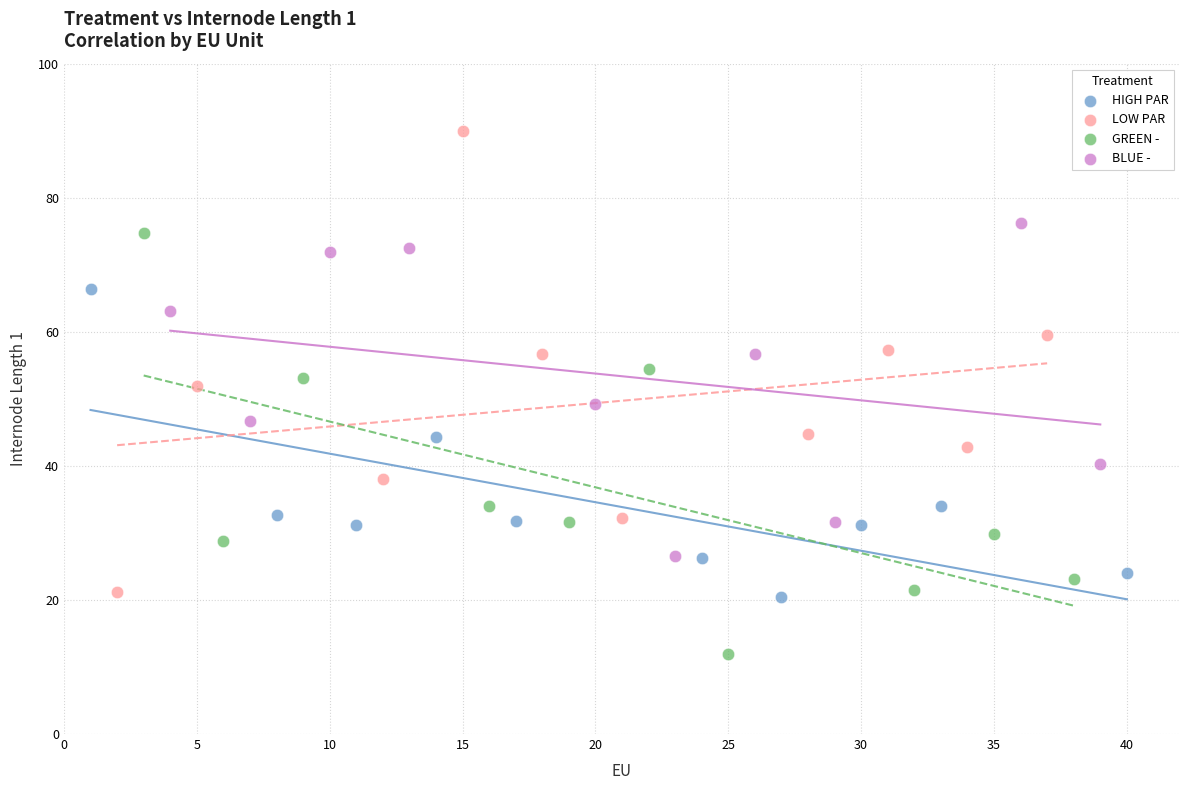

Which series contains the lowest Y value?

GREEN -